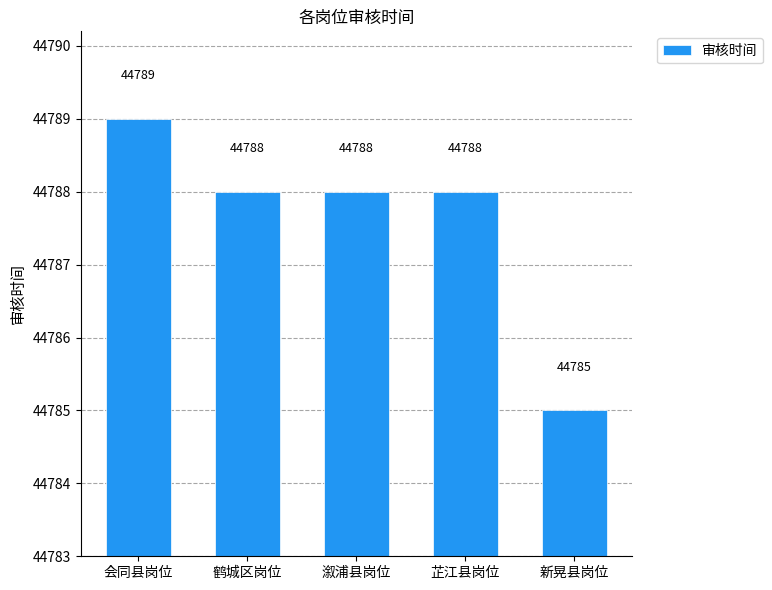

How many series are shown in this chart?

1